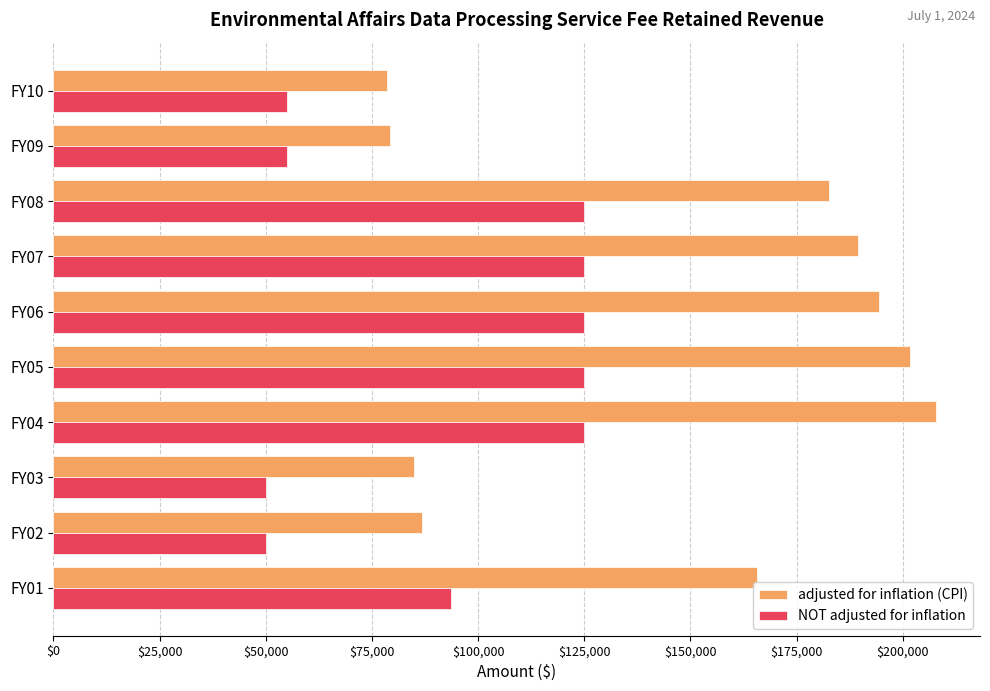

What is the difference between the maximum and second lowest values in the NOT adjusted for inflation series?

75000